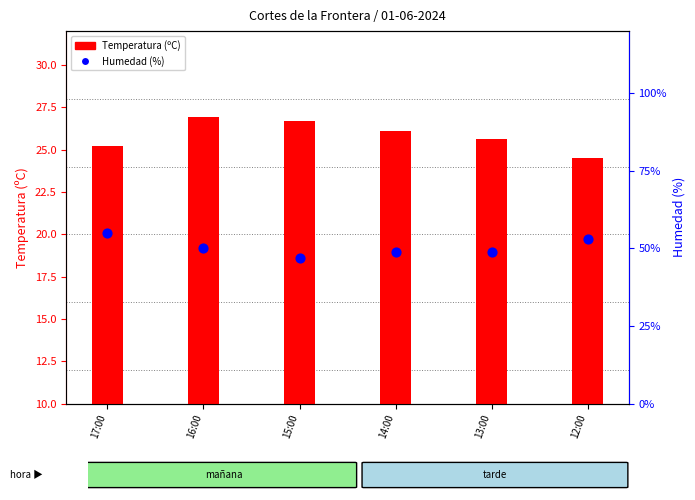

Which series has the largest total across all categories?

Humedad (%)